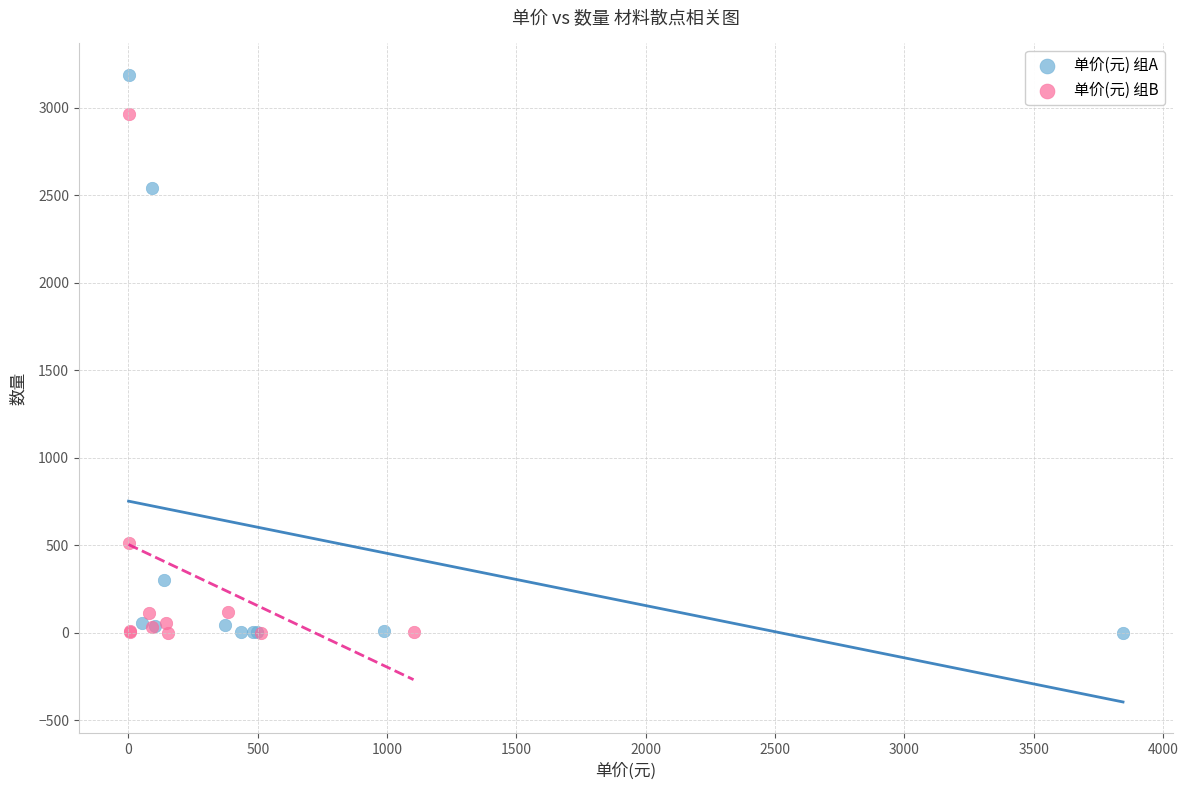

Which series contains the highest Y value?

单价(元) 组A